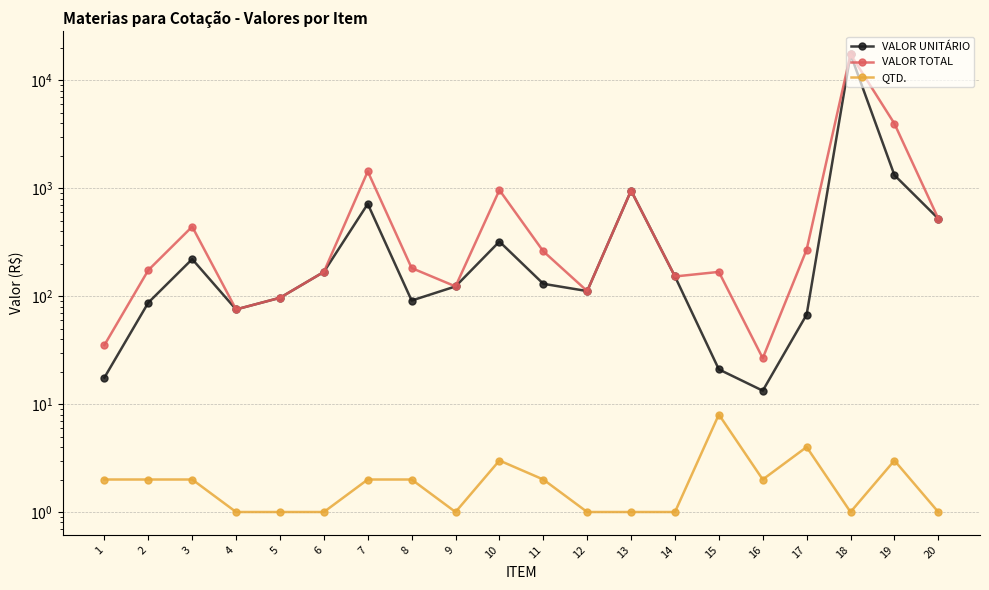

In VALOR UNITÁRIO, how many points are higher than both neighbors (excluding endpoints)?

5